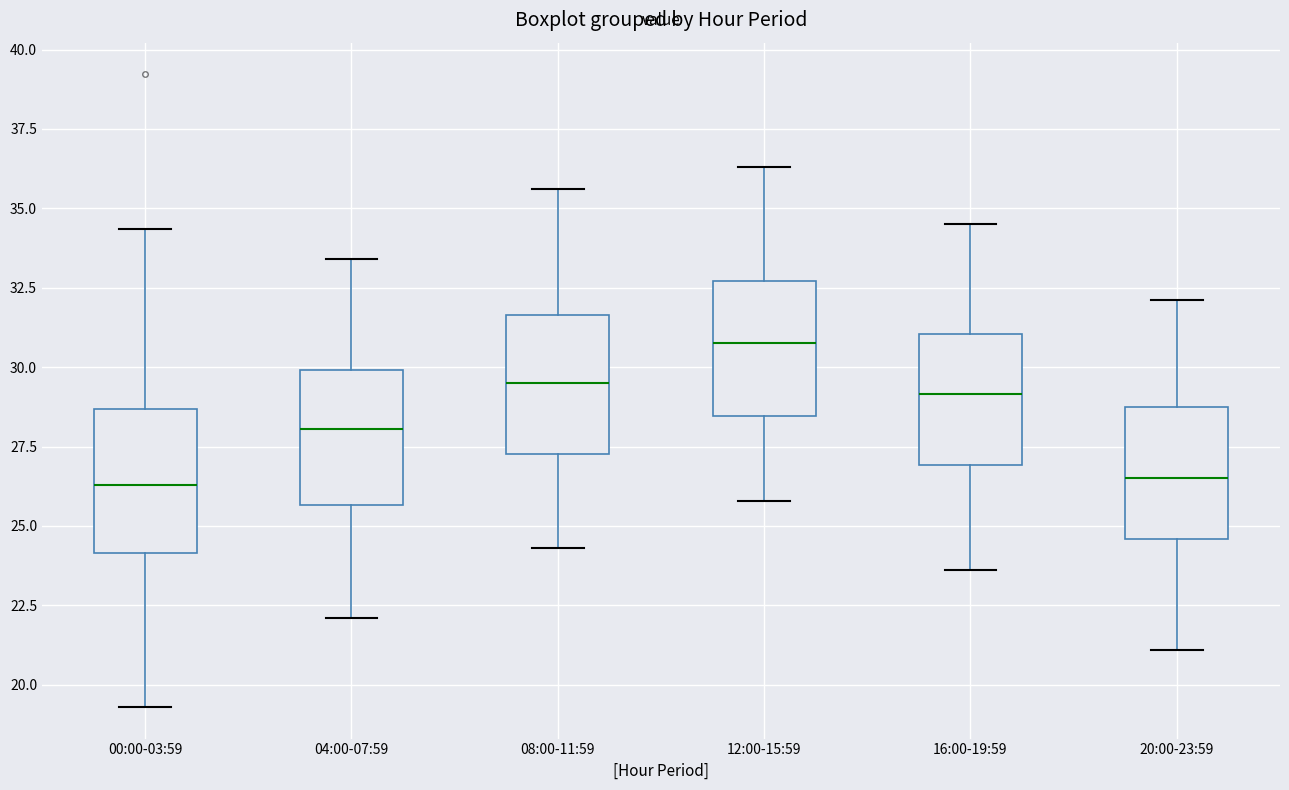

Which box has the highest median line?

12:00-15:59